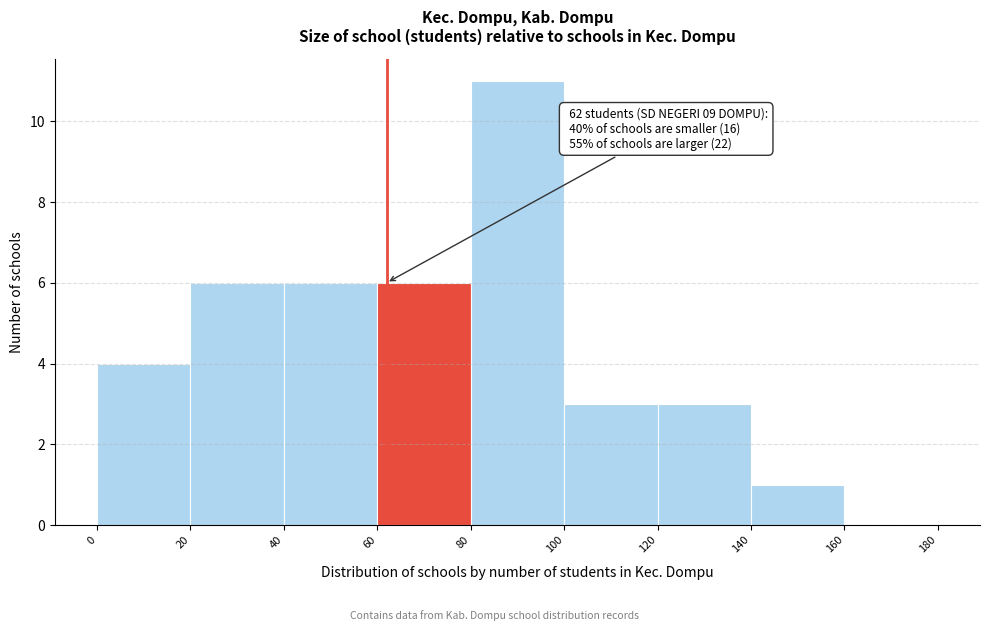

Which range on the x-axis has the tallest bar?

80 to 100